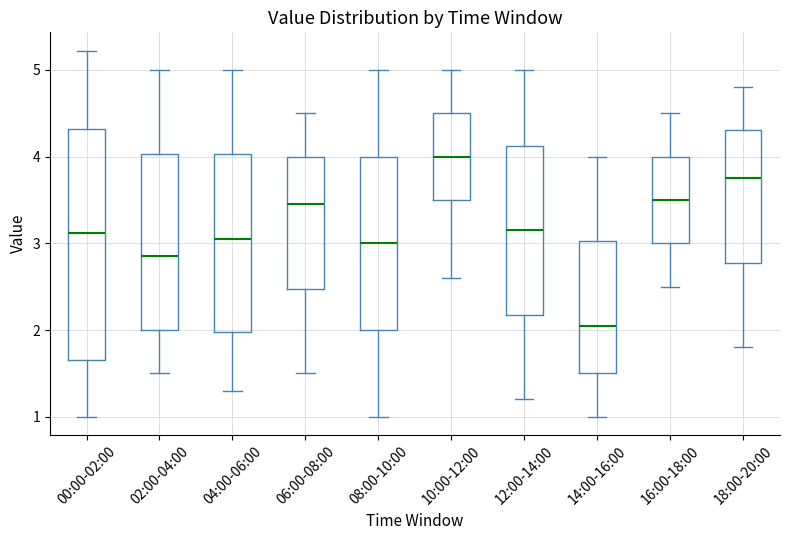

Reading left to right, read every box against the y-axis: the position of its median line, the range the box covers, and the ends of its whiskers. The values are not printed on the chart, so give them approximately, as read against the axis.

00:00-02:00: median 3.1, box 1.7 to 4.3, whiskers 1.0 to 5.2
02:00-04:00: median 2.9, box 2.0 to 4.0, whiskers 1.5 to 5.0
04:00-06:00: median 3.1, box 2.0 to 4.0, whiskers 1.3 to 5.0
06:00-08:00: median 3.5, box 2.5 to 4.0, whiskers 1.5 to 4.5
08:00-10:00: median 3.0, box 2.0 to 4.0, whiskers 1.0 to 5.0
10:00-12:00: median 4.0, box 3.5 to 4.5, whiskers 2.6 to 5.0
12:00-14:00: median 3.2, box 2.2 to 4.1, whiskers 1.2 to 5.0
14:00-16:00: median 2.1, box 1.5 to 3.0, whiskers 1.0 to 4.0
16:00-18:00: median 3.5, box 3.0 to 4.0, whiskers 2.5 to 4.5
18:00-20:00: median 3.8, box 2.8 to 4.3, whiskers 1.8 to 4.8